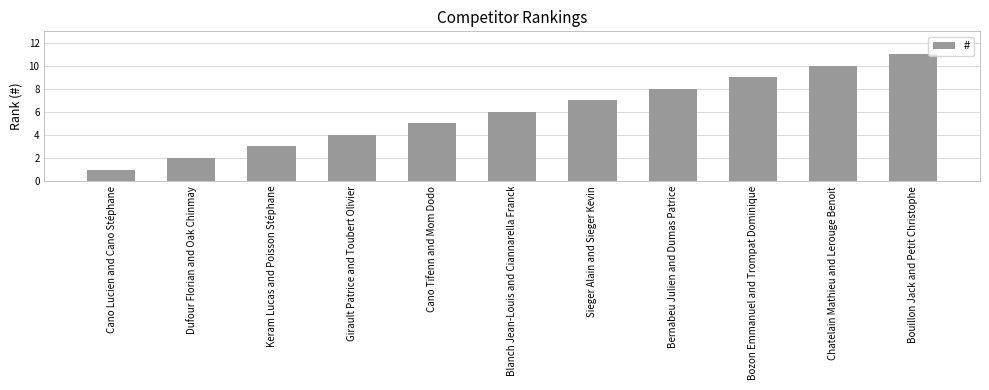

Reading left to right, what are all the values shown in this chart?

Cano Lucien and Cano Stéphane=1	Dufour Florian and Oak Chinmay=2	Keram Lucas and Poisson Stéphane=3	Girault Patrice and Toubert Olivier=4	Cano Tifenn and Mom Dodo=5	Blanch Jean-Louis and Ciannarella Franck=6	Sieger Alain and Sieger Kevin=7	Bernabeu Julien and Dumas Patrice=8	Bozon Emmanuel and Trompat Dominique=9	Chatelain Mathieu and Lerouge Benoit=10	Bouillon Jack and Petit Christophe=11